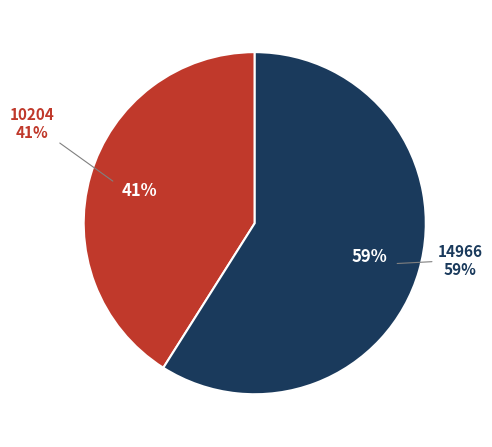

To the nearest percent, what portion does 10204 represent?

41%